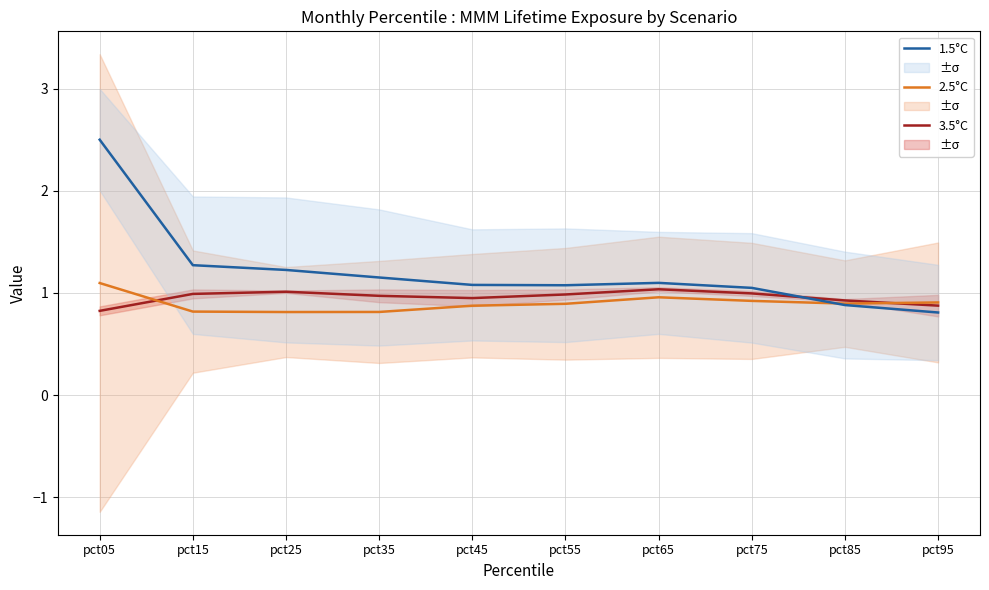

Reading left to right, list all the values displayed in this chart.

3.5°C: pct05=0.8	pct15=1.0	pct25=1.0	pct35=1.0	pct45=0.9	pct55=1.0	pct65=1.0	pct75=1.0	pct85=0.9	pct95=0.9
2.5°C: pct05=1.1	pct15=0.8	pct25=0.8	pct35=0.8	pct45=0.9	pct55=0.9	pct65=1.0	pct75=0.9	pct85=0.9	pct95=0.9
1.5°C: pct05=2.5	pct15=1.3	pct25=1.2	pct35=1.2	pct45=1.1	pct55=1.1	pct65=1.1	pct75=1.0	pct85=0.9	pct95=0.8